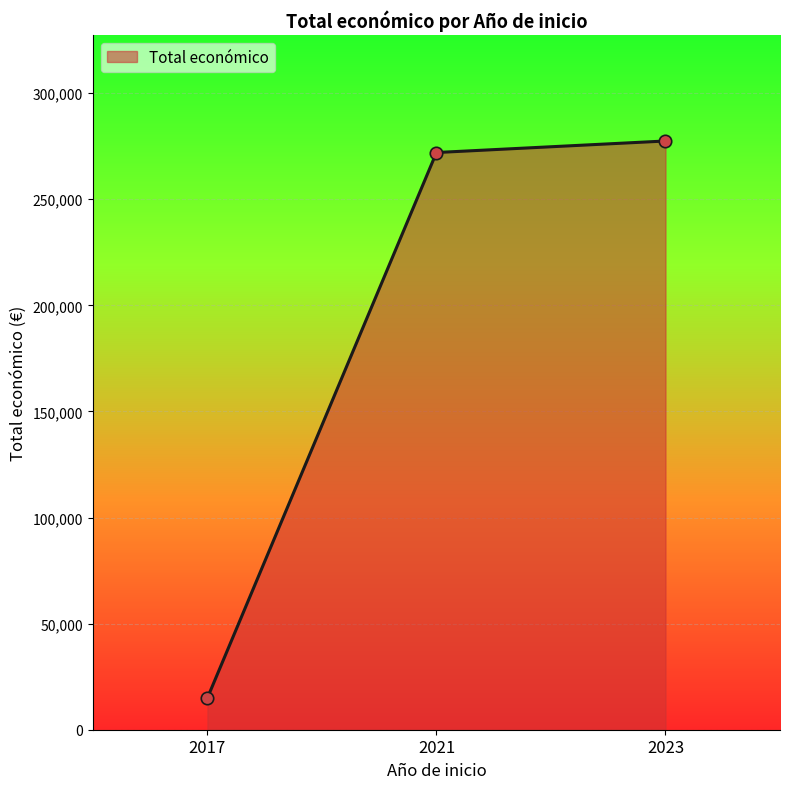

Between 2021 and 2017, which is larger?

2021